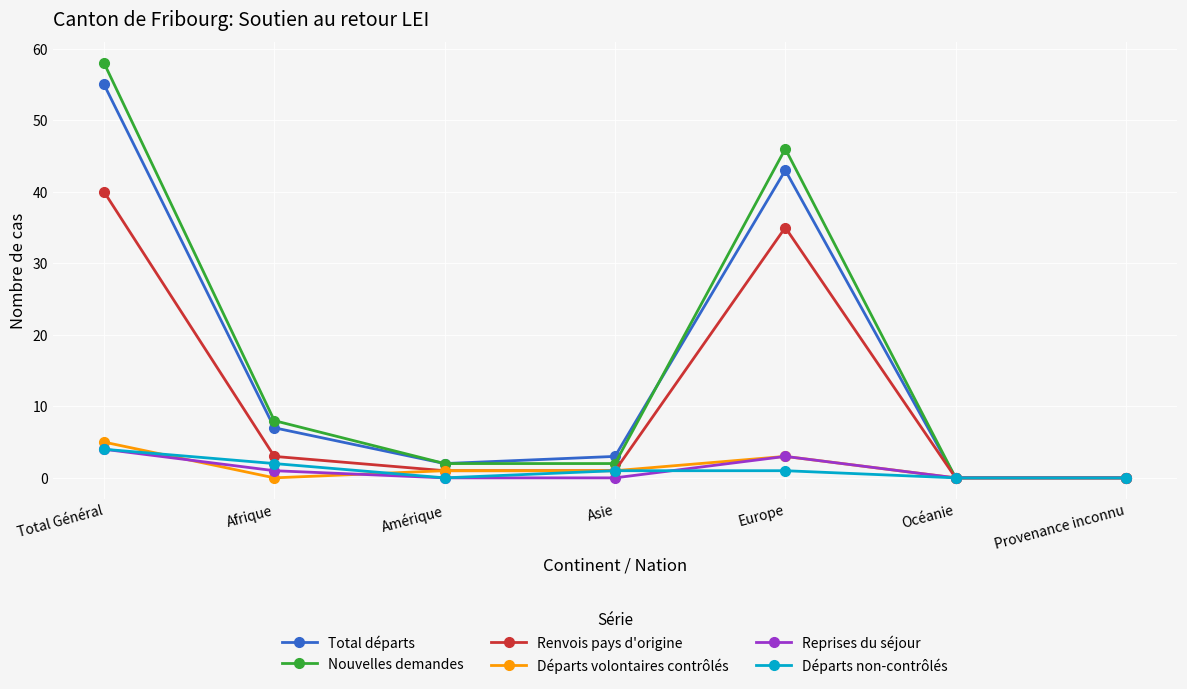

Which category has the highest value in the Renvois pays d'origine series?

Total Général